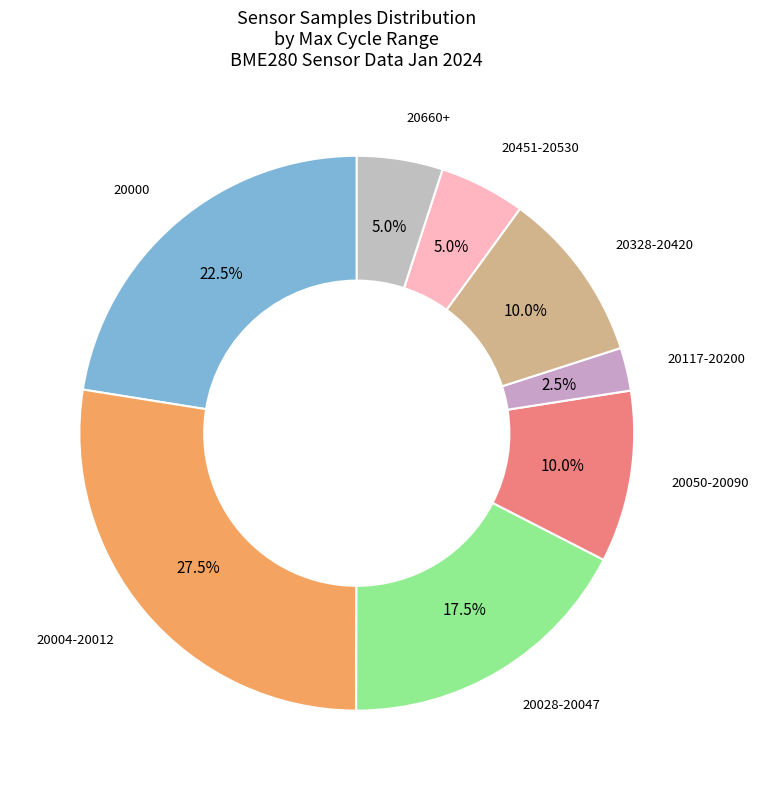

Is there a majority slice in this chart?

No